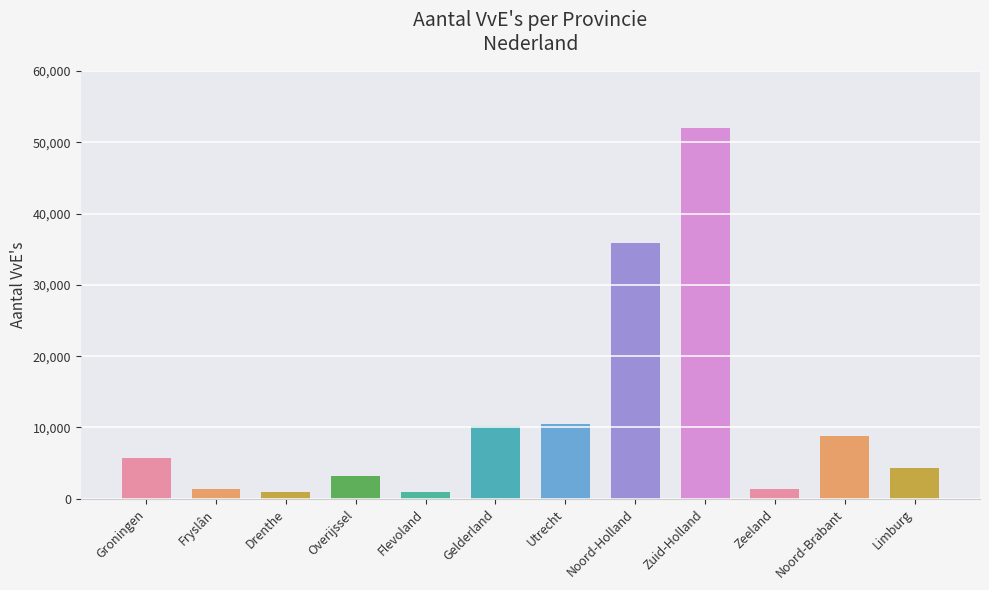

Count the number of data series in this chart.

1